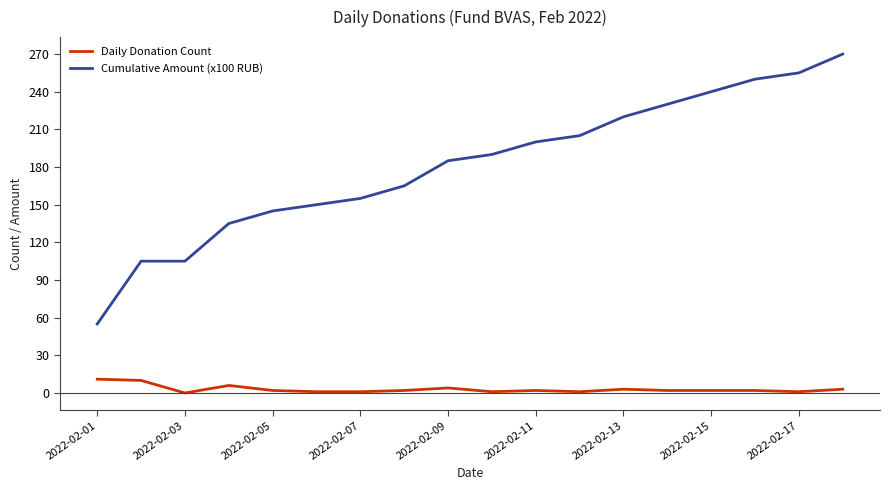

What is the minimum value for Cumulative Amount (x100 RUB)?

55